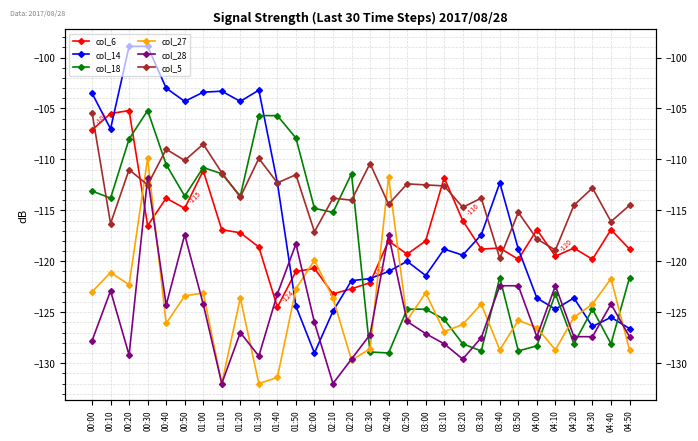

Which series has the widest spread of values?

col_14